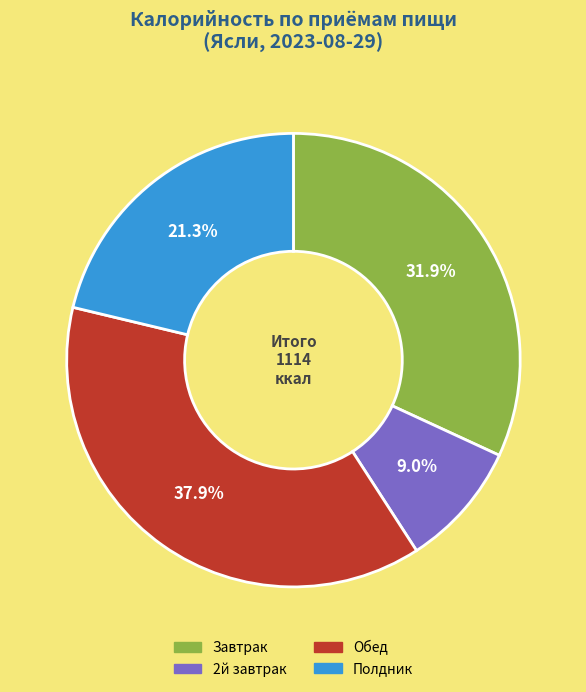

To the nearest percent, what portion does Обед represent?

38%